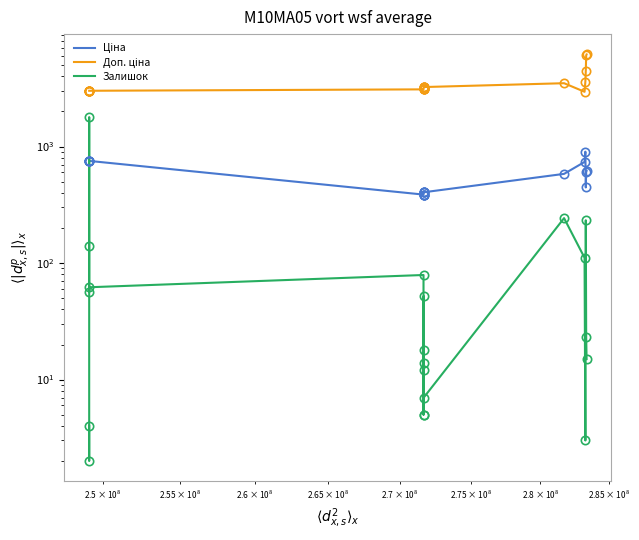

At how many categories does at least one series exceed 5915?

2